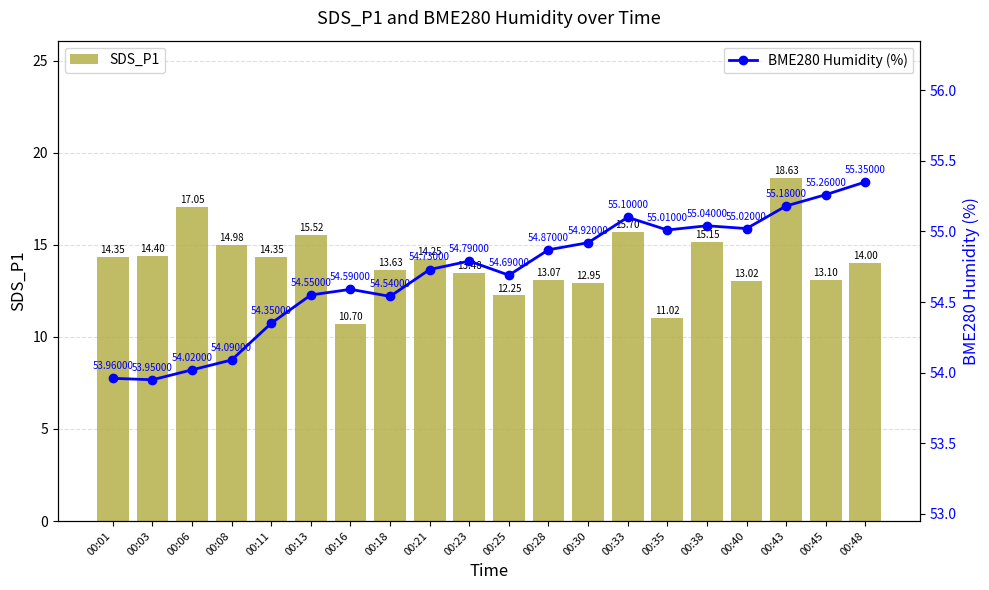

Reading left to right, transcribe all the data shown in this chart.

SDS_P1: 14.3	14.4	17.1	15.0	14.3	15.5	10.7	13.6	14.2	13.5	12.2	13.1	12.9	15.7	11.0	15.2	13.0	18.6	13.1	14.0
BME280 Humidity (%): 54.0	54.0	54.0	54.1	54.4	54.5	54.6	54.5	54.7	54.8	54.7	54.9	54.9	55.1	55.0	55.0	55.0	55.2	55.3	55.4